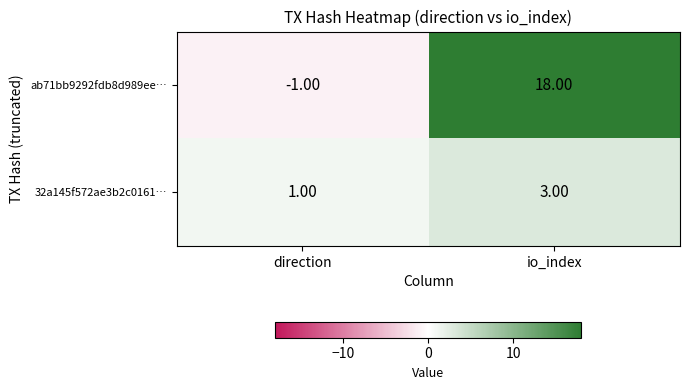

List the labels in order of 32a145f572ae3b2c0161… value, largest first.

io_index, direction